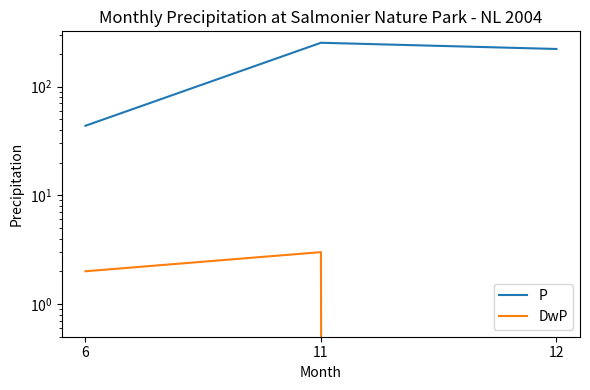

What is the average value of the DwP series?

1.7